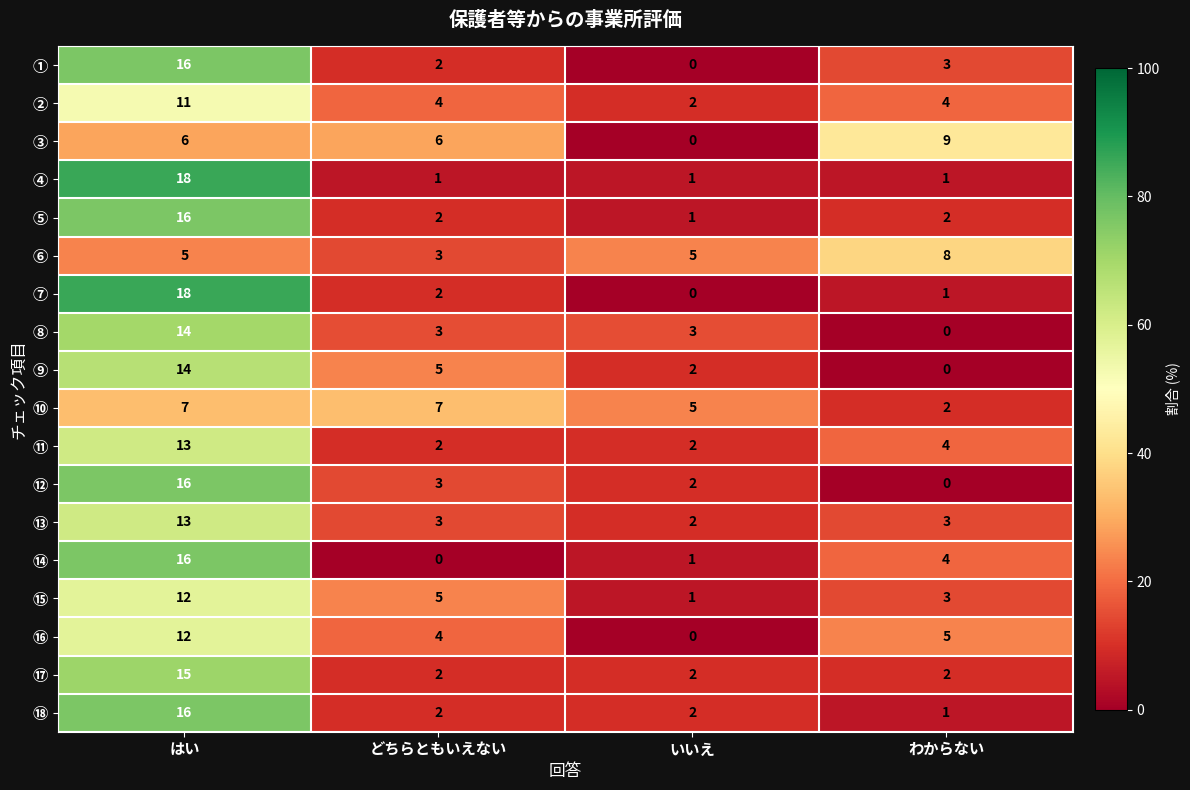

At how many categories does at least one series exceed 6?

3